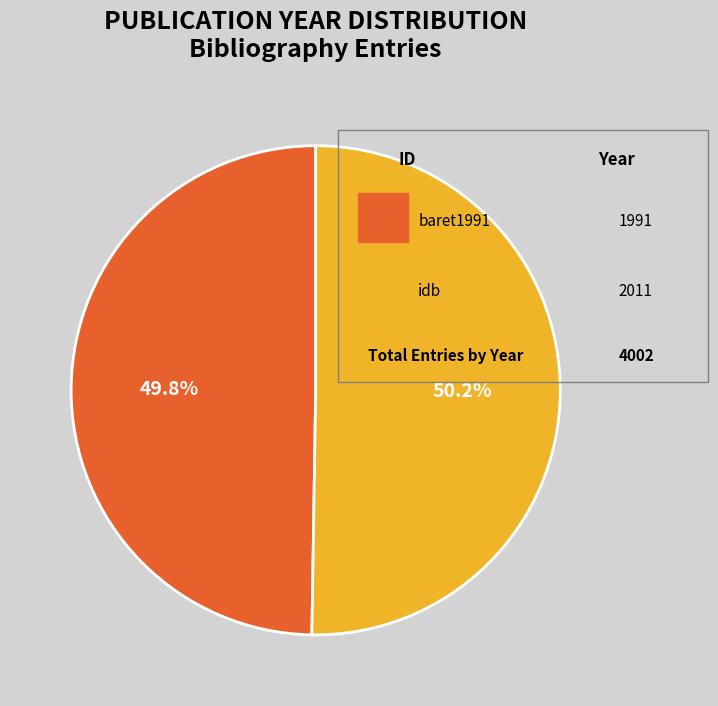

Is there any slice that represents more than half of the pie?

Yes